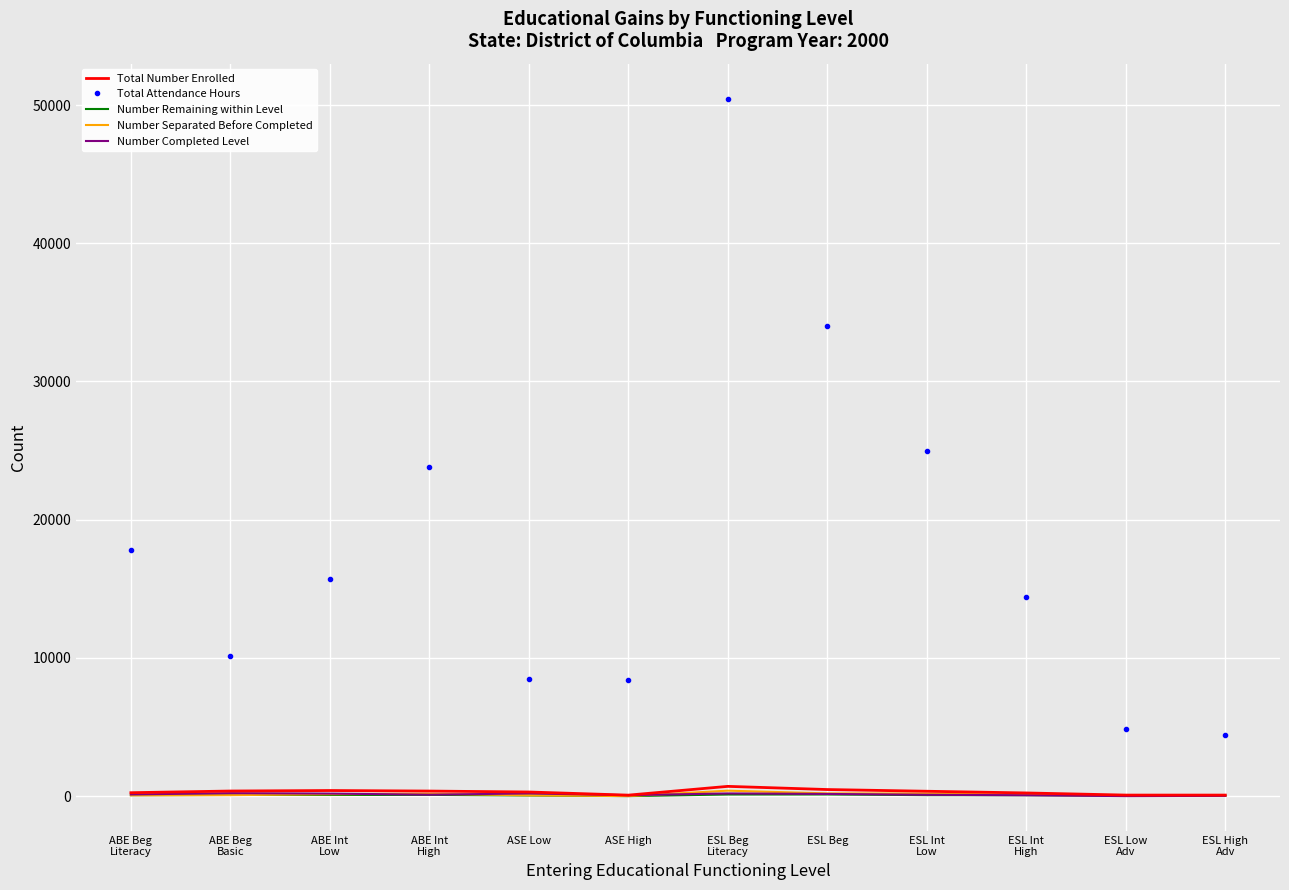

What is the difference between the second highest and second lowest values in the Total Attendance Hours series?

29128